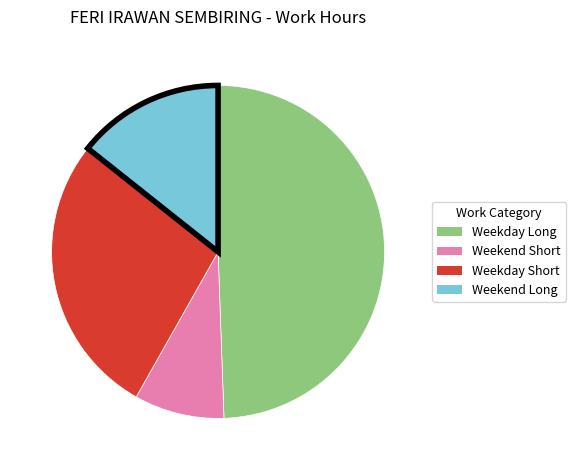

Does any single category account for the majority?

No